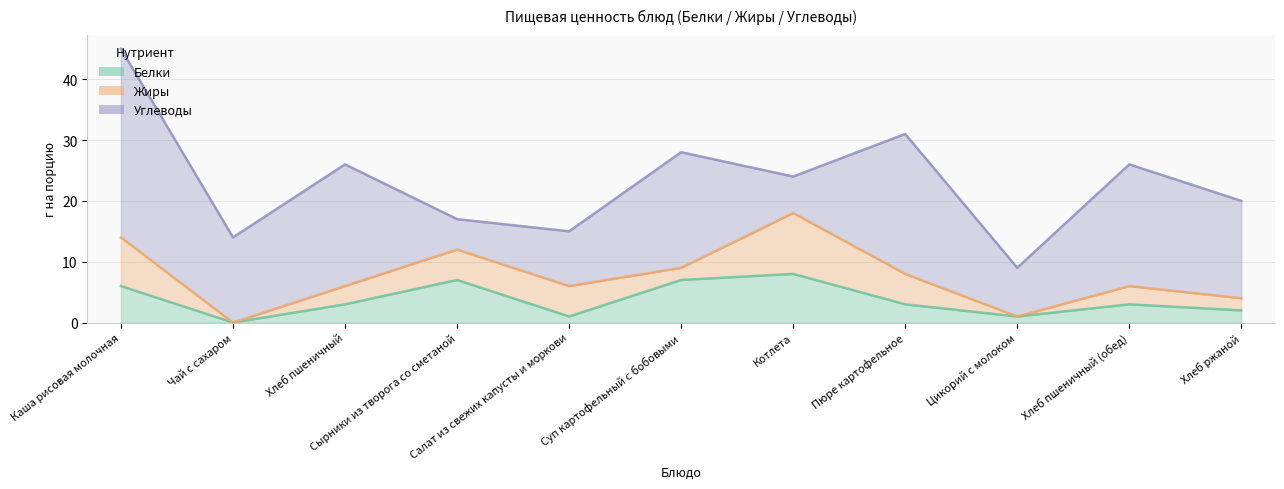

Which series has the largest total across all categories?

Углеводы